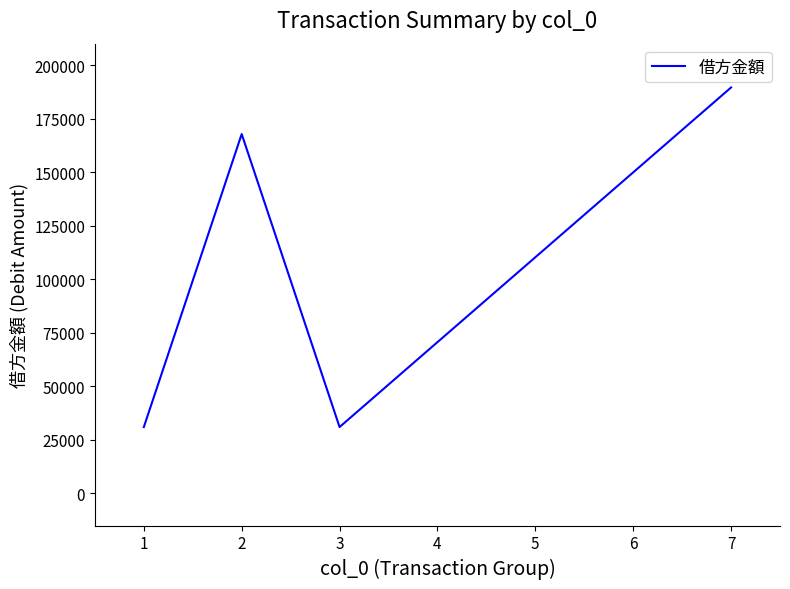

The chart shows a value of 54466 at 2. True or false?

False